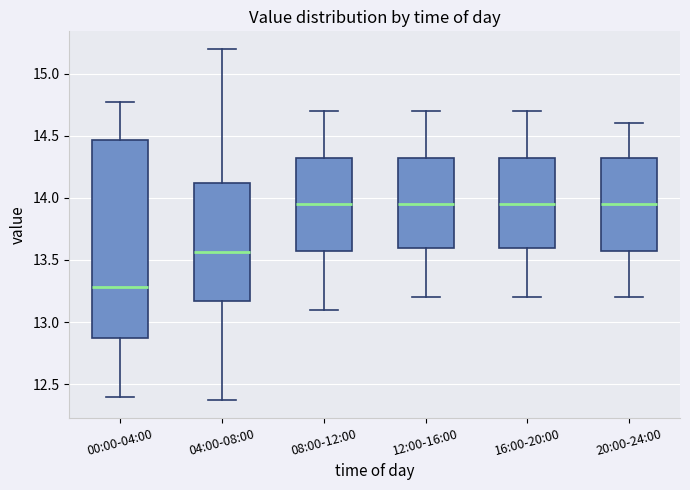

Reading left to right, transcribe this box plot: for each box, give where its median line is, the range the box spans, and where its two whiskers end, as read against the y-axis. The values are not printed on the chart, so give them approximately, as read against the axis.

00:00-04:00: median 13.30, box 12.90 to 14.45, whiskers 12.40 to 14.75
04:00-08:00: median 13.55, box 13.15 to 14.10, whiskers 12.35 to 15.20
08:00-12:00: median 13.95, box 13.60 to 14.35, whiskers 13.10 to 14.70
12:00-16:00: median 13.95, box 13.60 to 14.35, whiskers 13.20 to 14.70
16:00-20:00: median 13.95, box 13.60 to 14.35, whiskers 13.20 to 14.70
20:00-24:00: median 13.95, box 13.60 to 14.35, whiskers 13.20 to 14.60